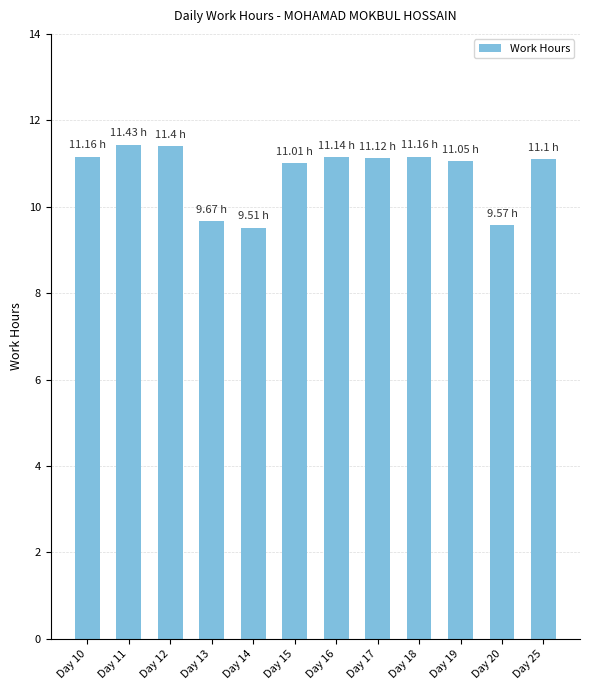

Which has a higher value, Day 25 or Day 14?

Day 25